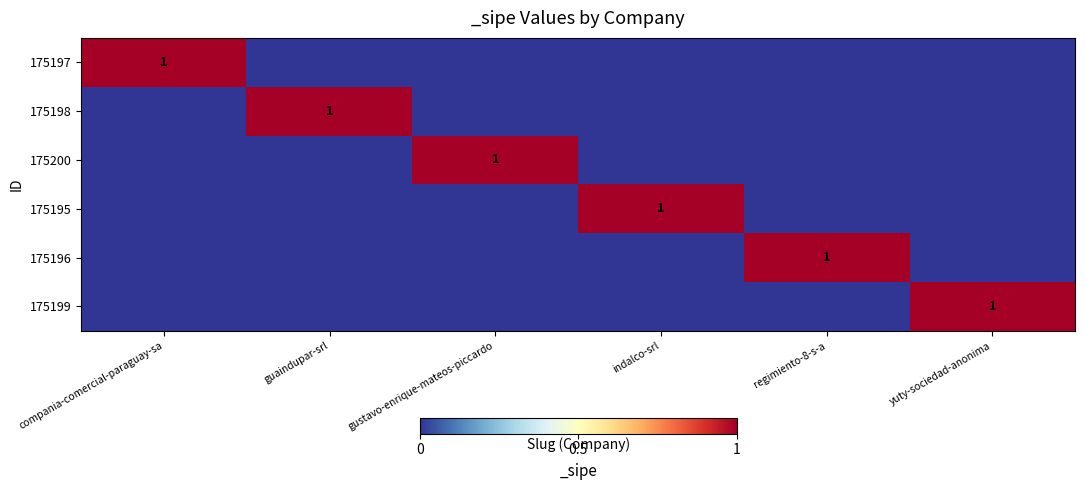

At which label does 175200 reach its minimum?

compania-comercial-paraguay-sa